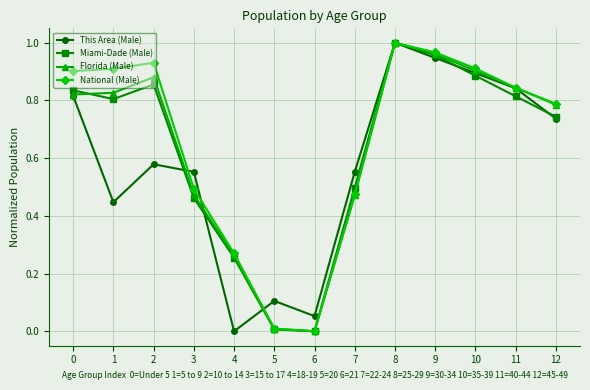

How many interior local peaks does the Florida (Male) series have?

2